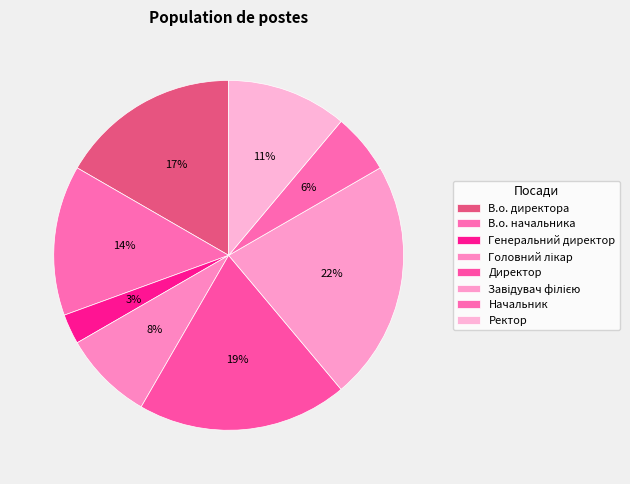

Do Завідувач філією and Начальник together represent more than half of the pie?

No